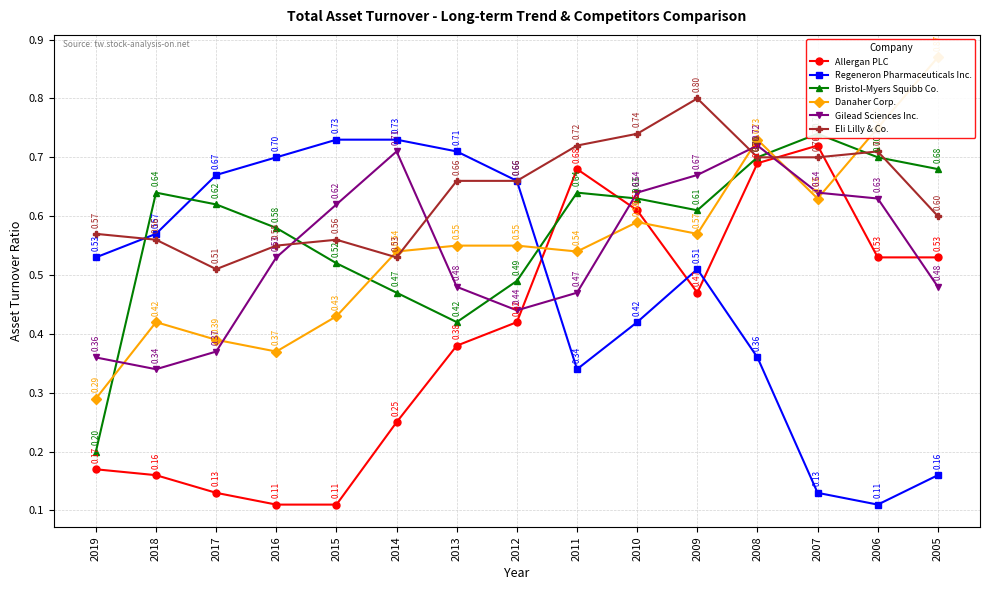

True or false: Eli Lilly & Co. and Regeneron Pharmaceuticals Inc. cross at least once.

True